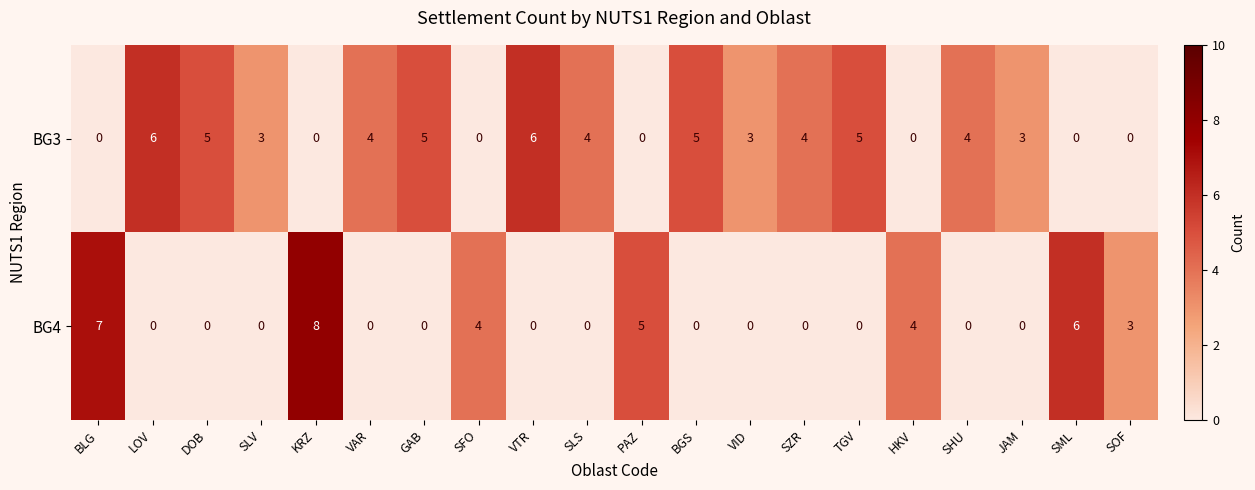

How many data points in BG4 are above 0?

7